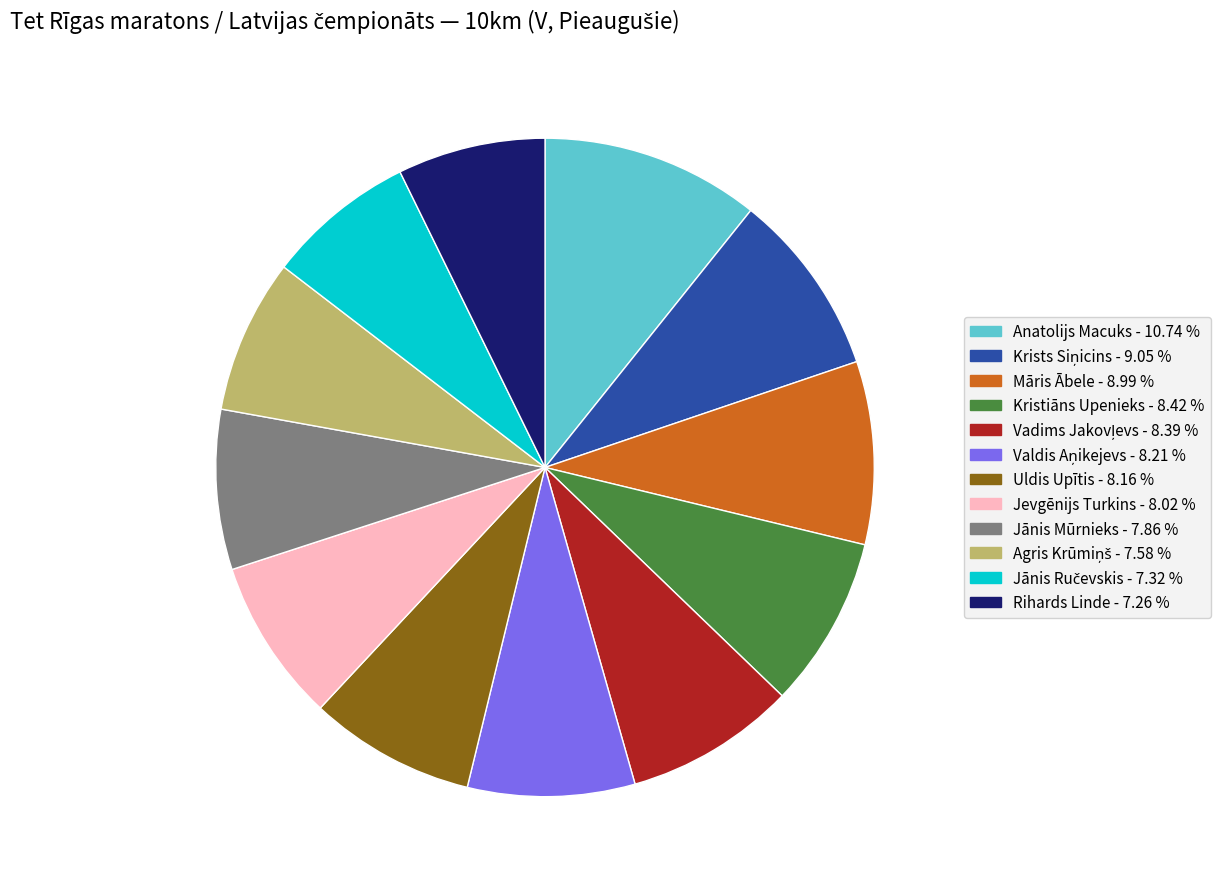

Which category has the biggest portion of the pie?

Anatolijs Macuks